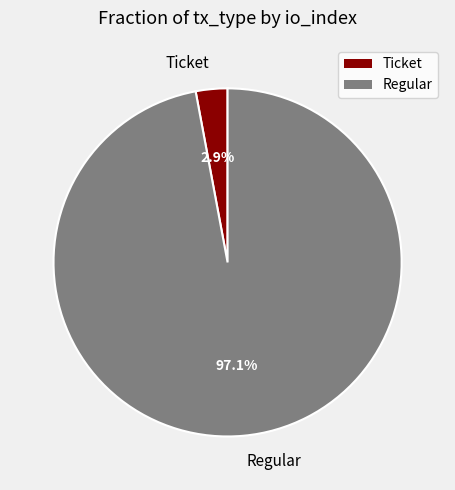

Which category has the biggest portion of the pie?

Regular